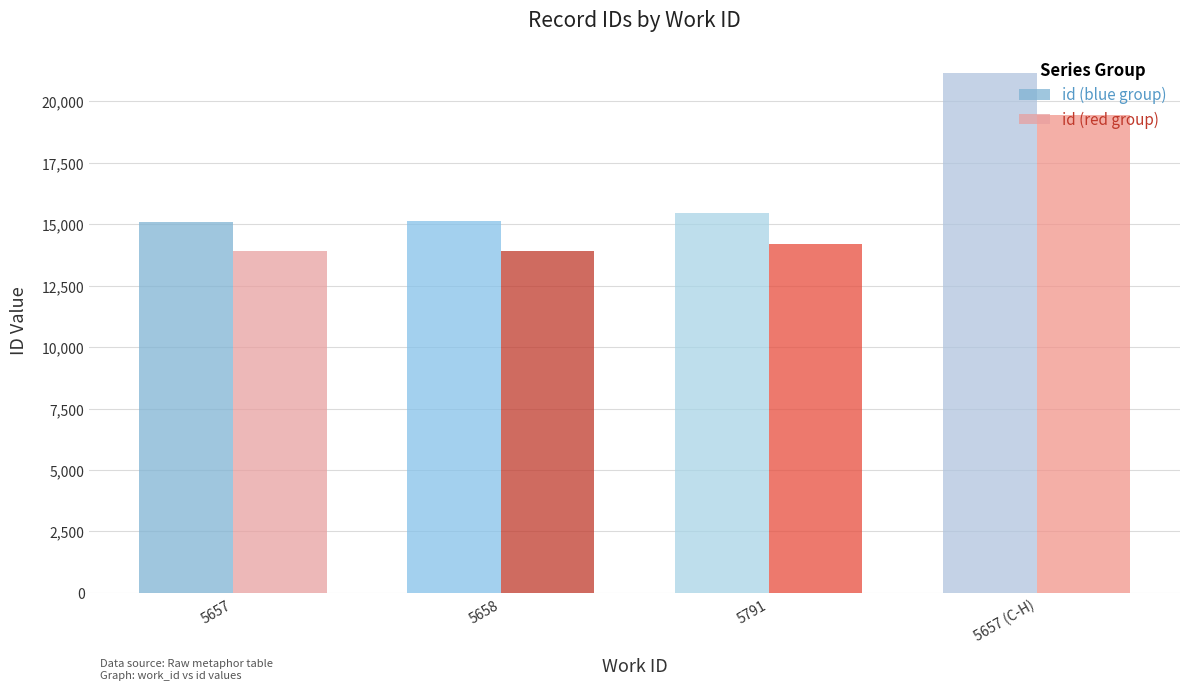

Is the value of id (red group) at 5658 greater than the value of id (blue group) at 5657?

No